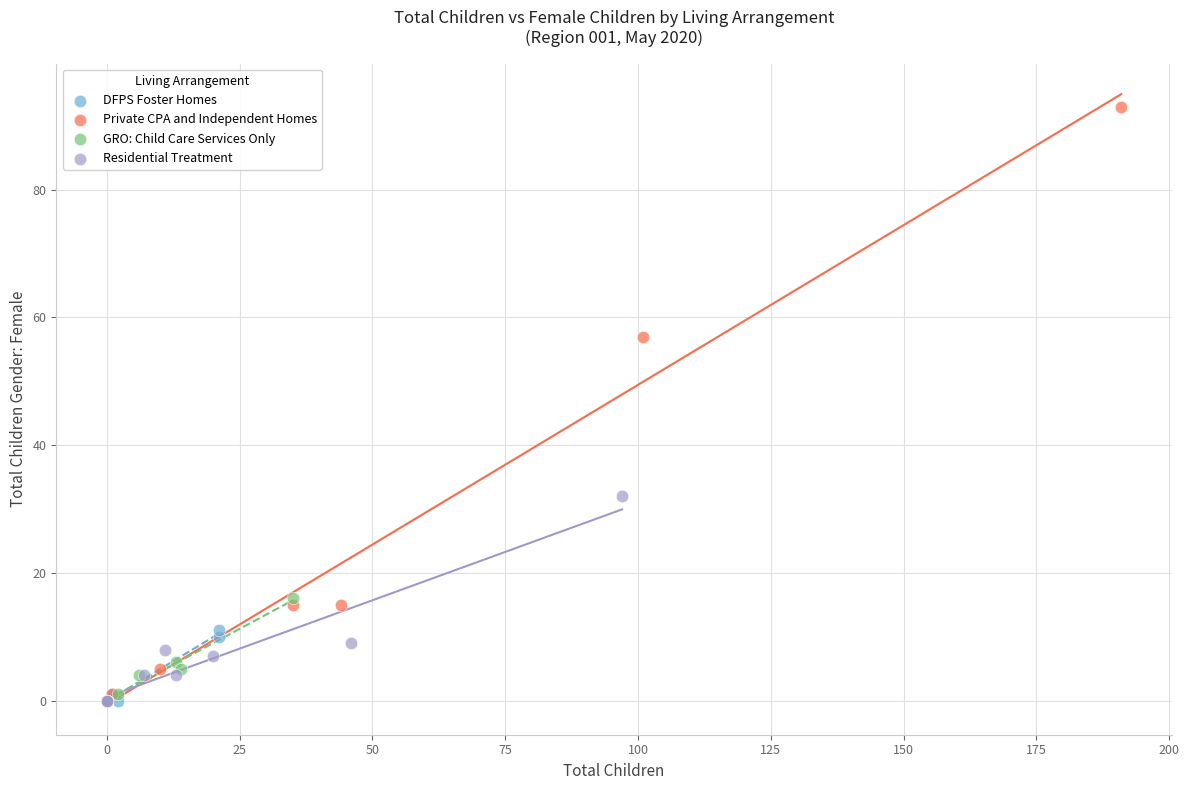

Which series has the widest spread of Y values?

Private CPA and Independent Homes